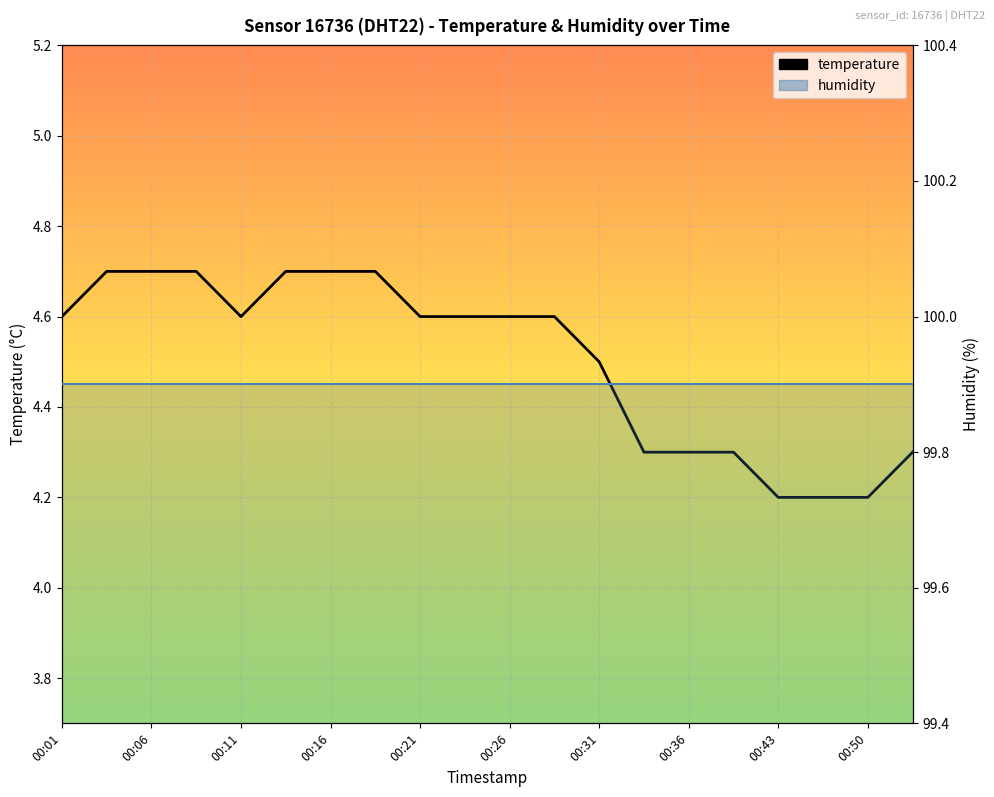

List the labels in order of value, smallest first.

00:43, 00:45, 00:50, 00:33, 00:36, 00:38, 00:53, 00:31, 00:01, 00:11, 00:21, 00:23, 00:26, 00:28, 00:04, 00:06, 00:09, 00:14, 00:16, 00:18